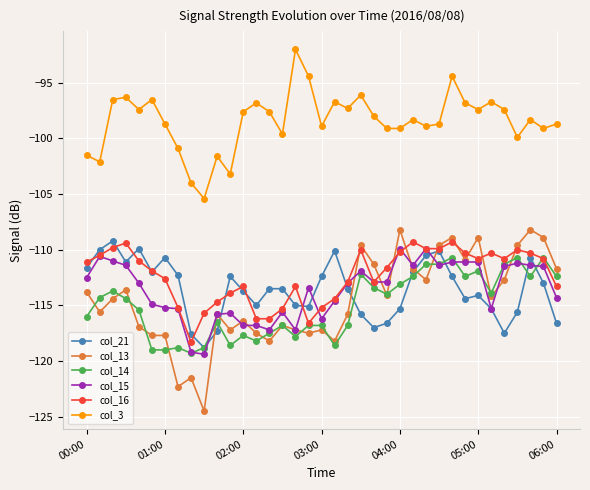

Which series has the largest total across all categories?

col_3